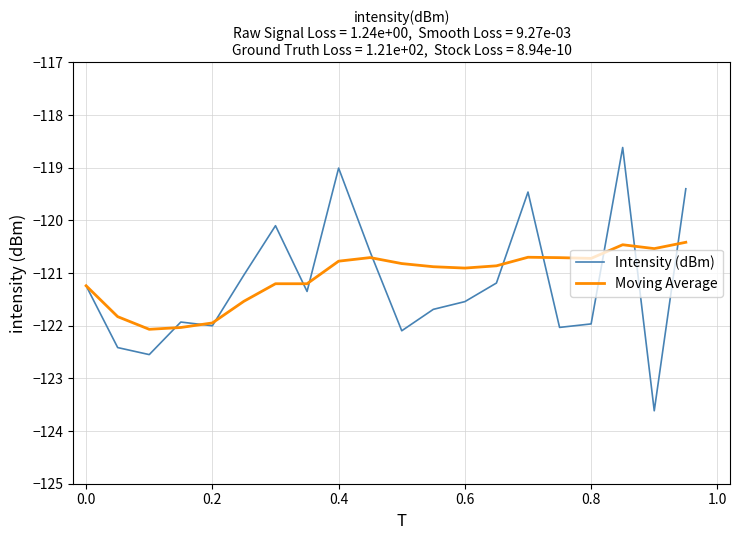

What is the highest value of the Moving Average series?

-120.4